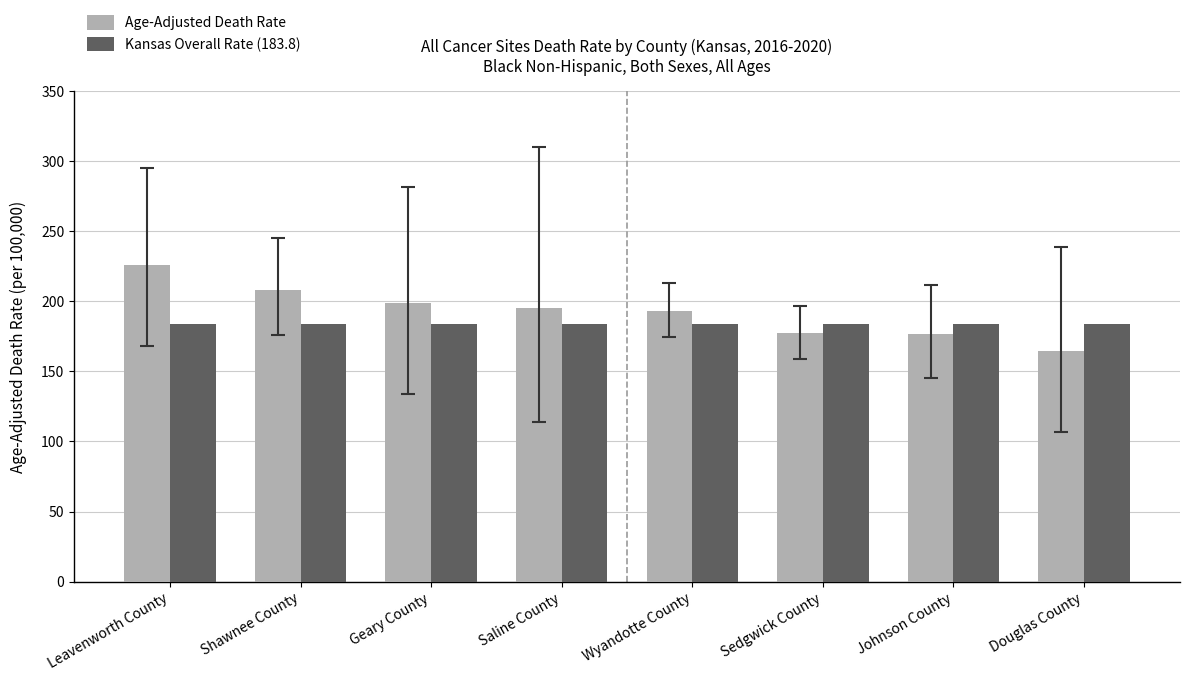

What is the label of the 6th bar from the left?

Sedgwick County